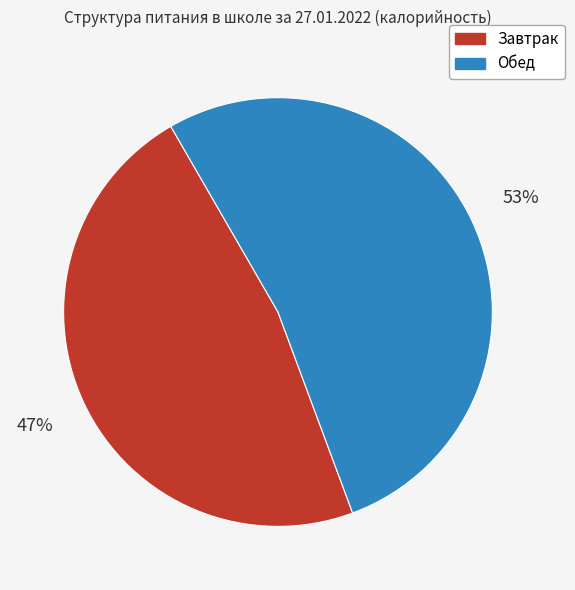

Do Завтрак and Обед together represent more than half of the pie?

Yes